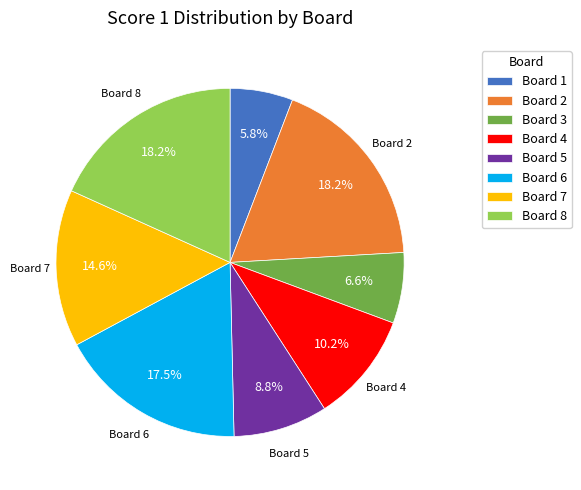

Is it true that Board 6 is 11% of the pie?

False